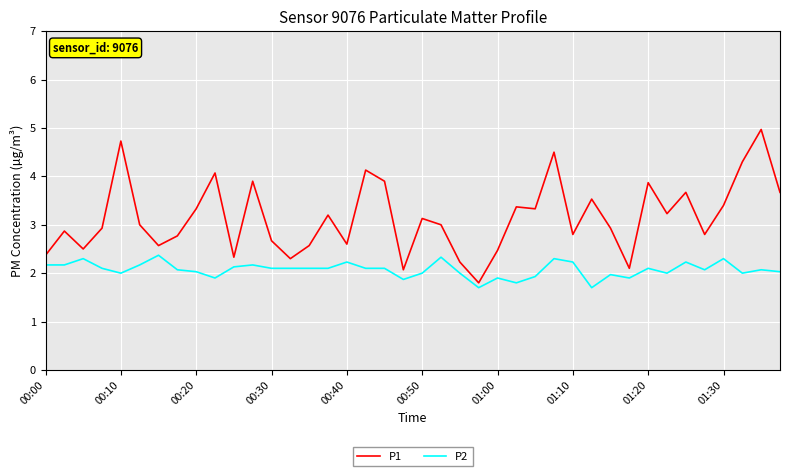

What is the greatest value displayed?

5.0